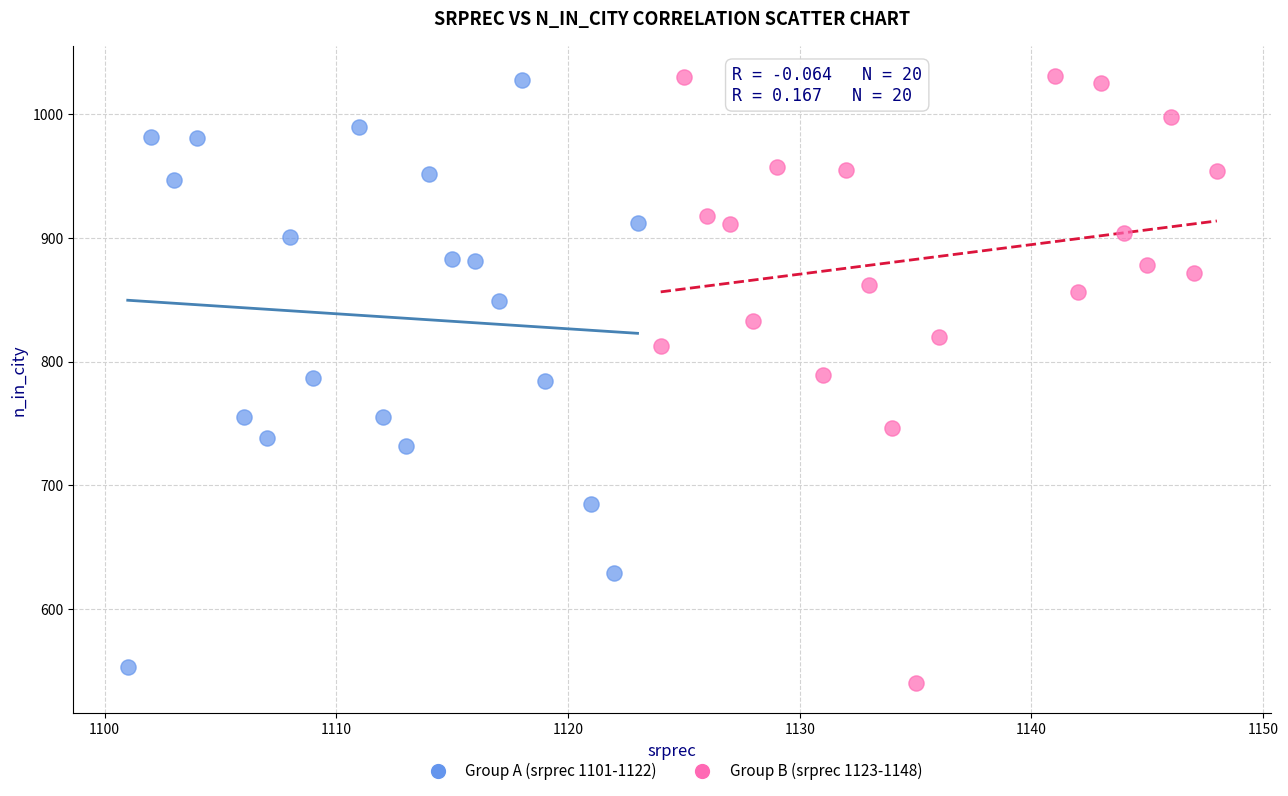

Which series reaches the minimum Y coordinate?

Group B (srprec 1123-1148)